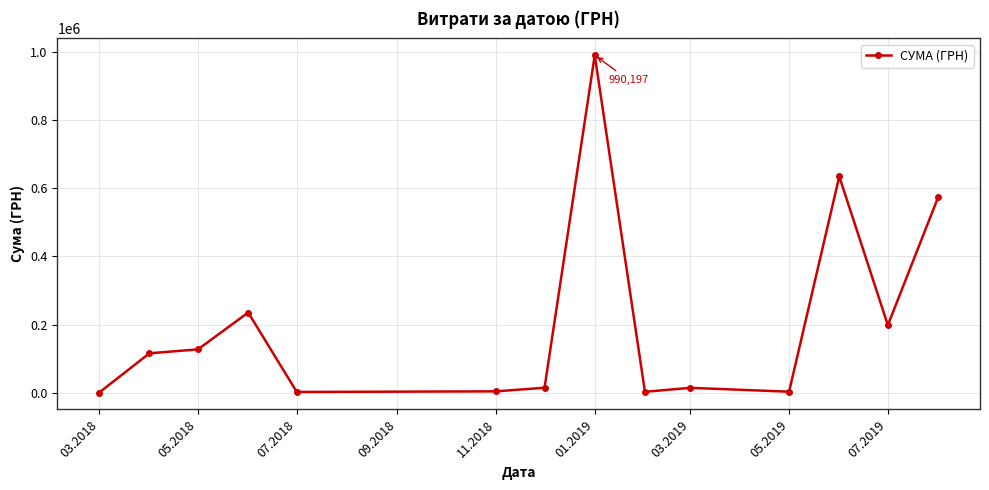

What is the value of the 14th point from the left?

573087.4